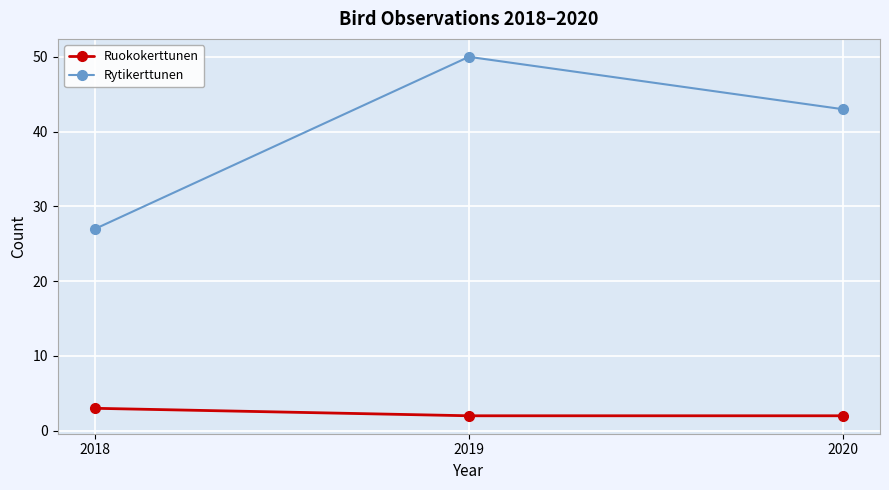

At 2019, list the series in order from smallest to largest.

Ruokokerttunen, Rytikerttunen